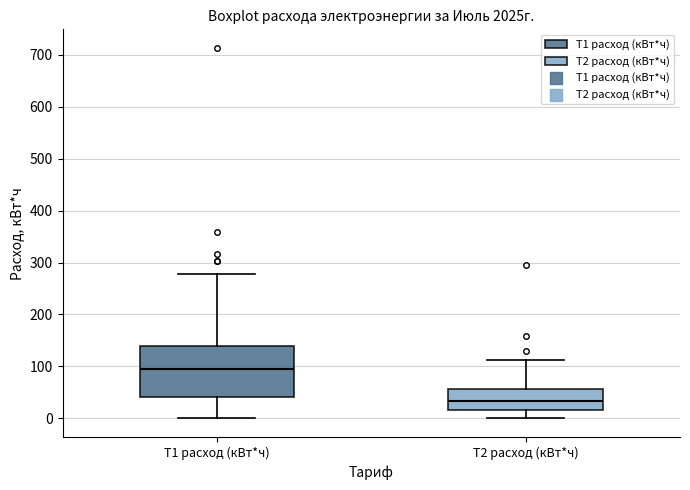

Which box's median line is the highest?

T1 расход (кВт*ч)